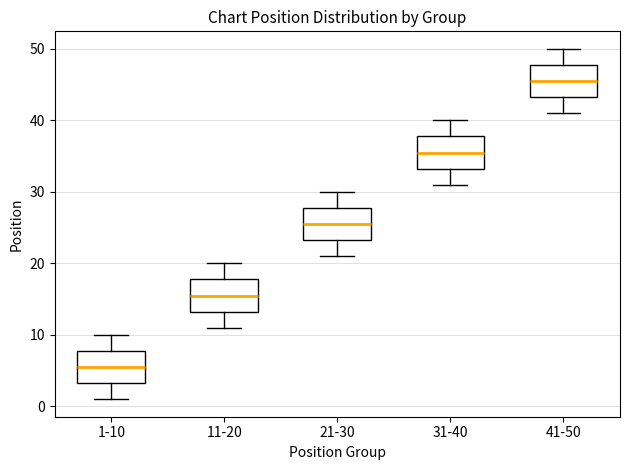

Reading left to right, transcribe this box plot: for each box, give where its median line is, the range the box spans, and where its two whiskers end, as read against the y-axis. The values are not printed on the chart, so give them approximately, as read against the axis.

1-10: median 6, box 3 to 8, whiskers 1 to 10
11-20: median 16, box 13 to 18, whiskers 11 to 20
21-30: median 26, box 23 to 28, whiskers 21 to 30
31-40: median 36, box 33 to 38, whiskers 31 to 40
41-50: median 46, box 43 to 48, whiskers 41 to 50